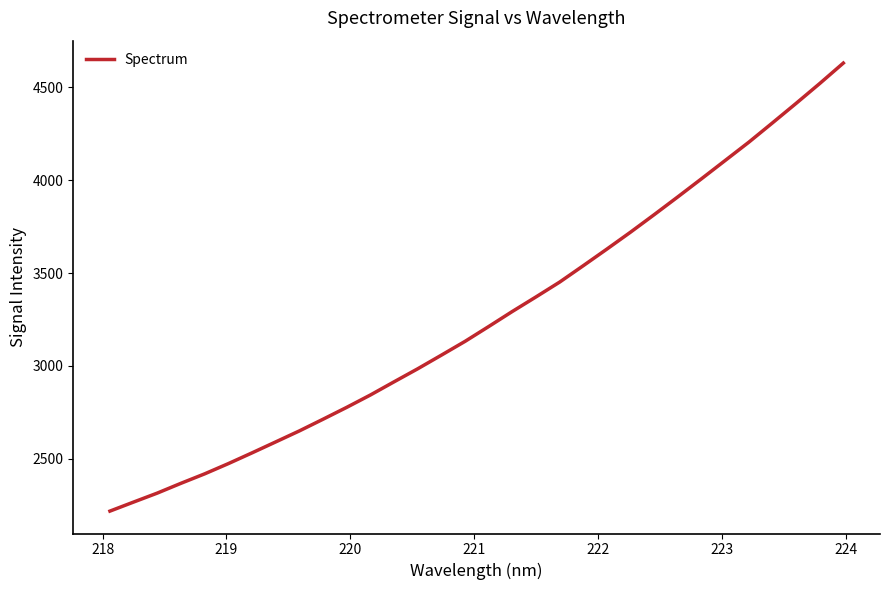

Does the chart have visible grid lines?

No